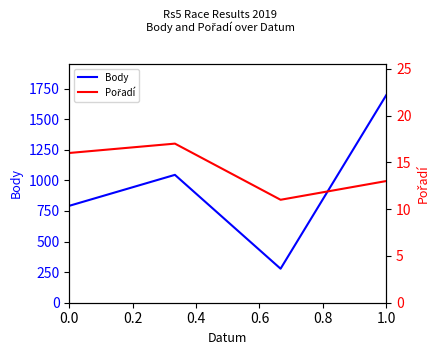

Does the chart have visible grid lines?

No